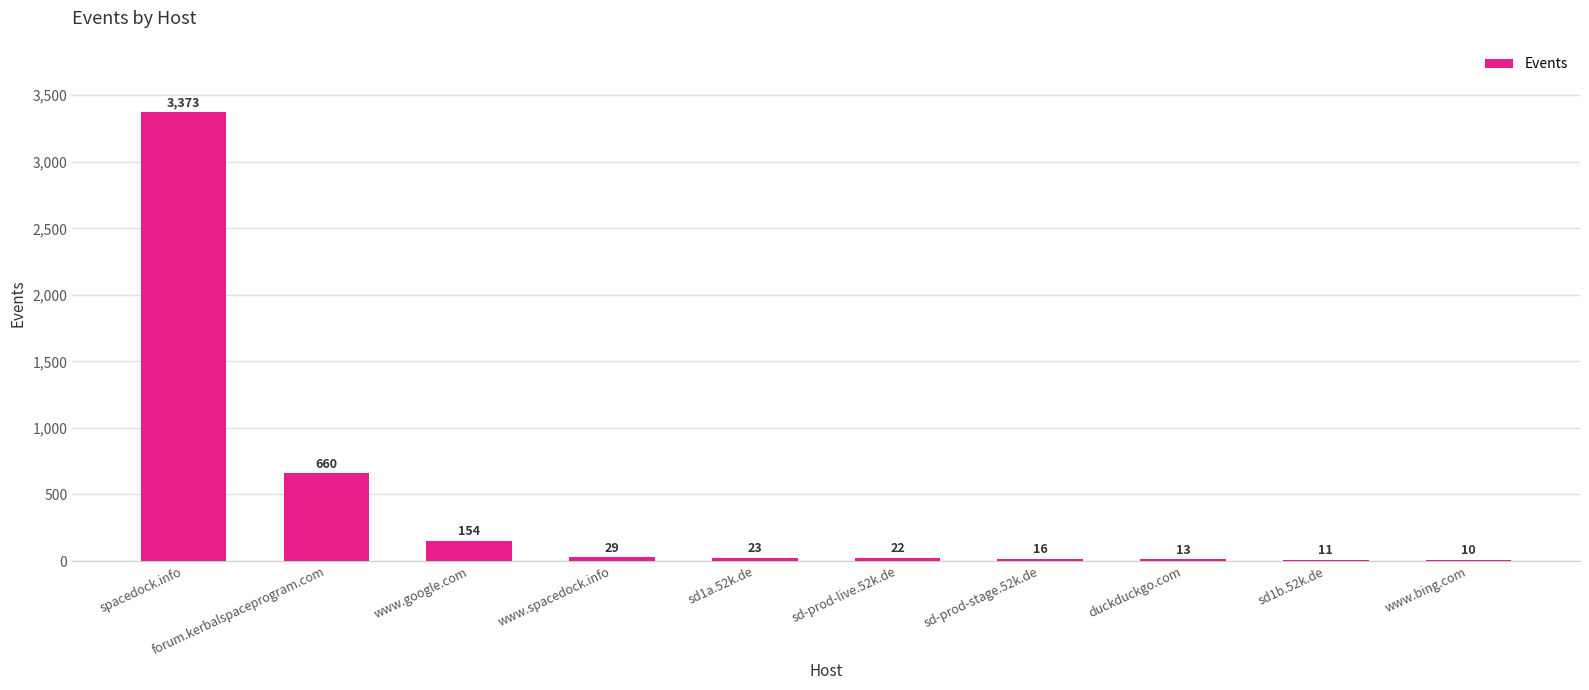

What is the greatest value displayed?

3373